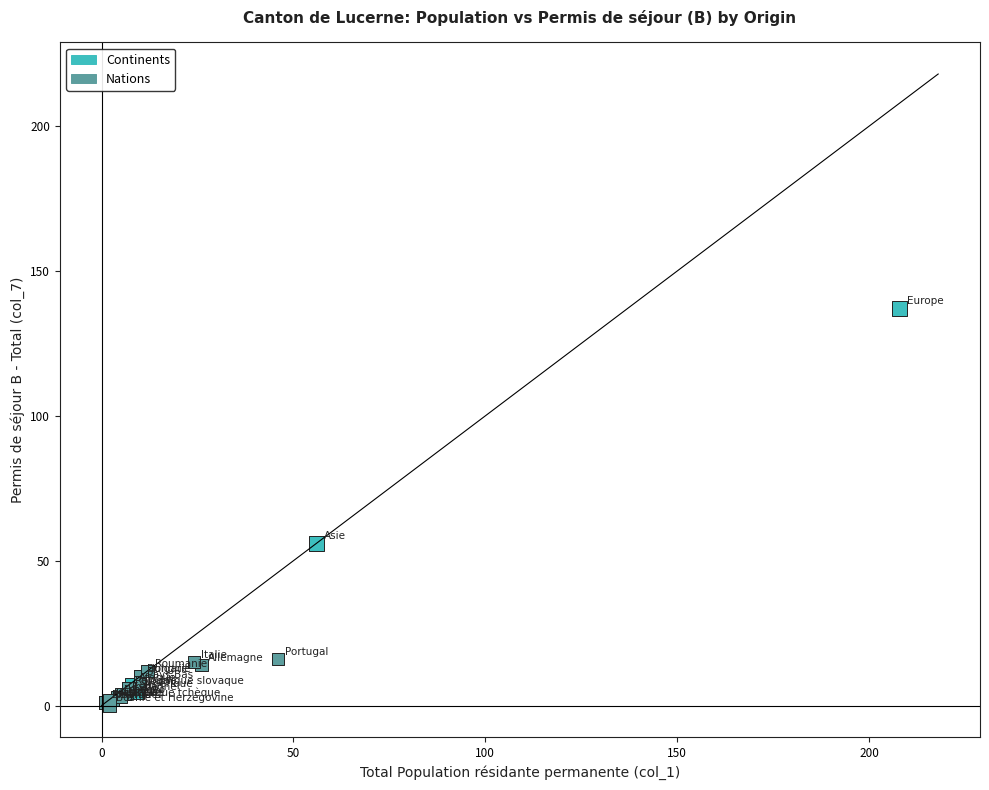

What Y value in the scatter plot is closest to 68?

56